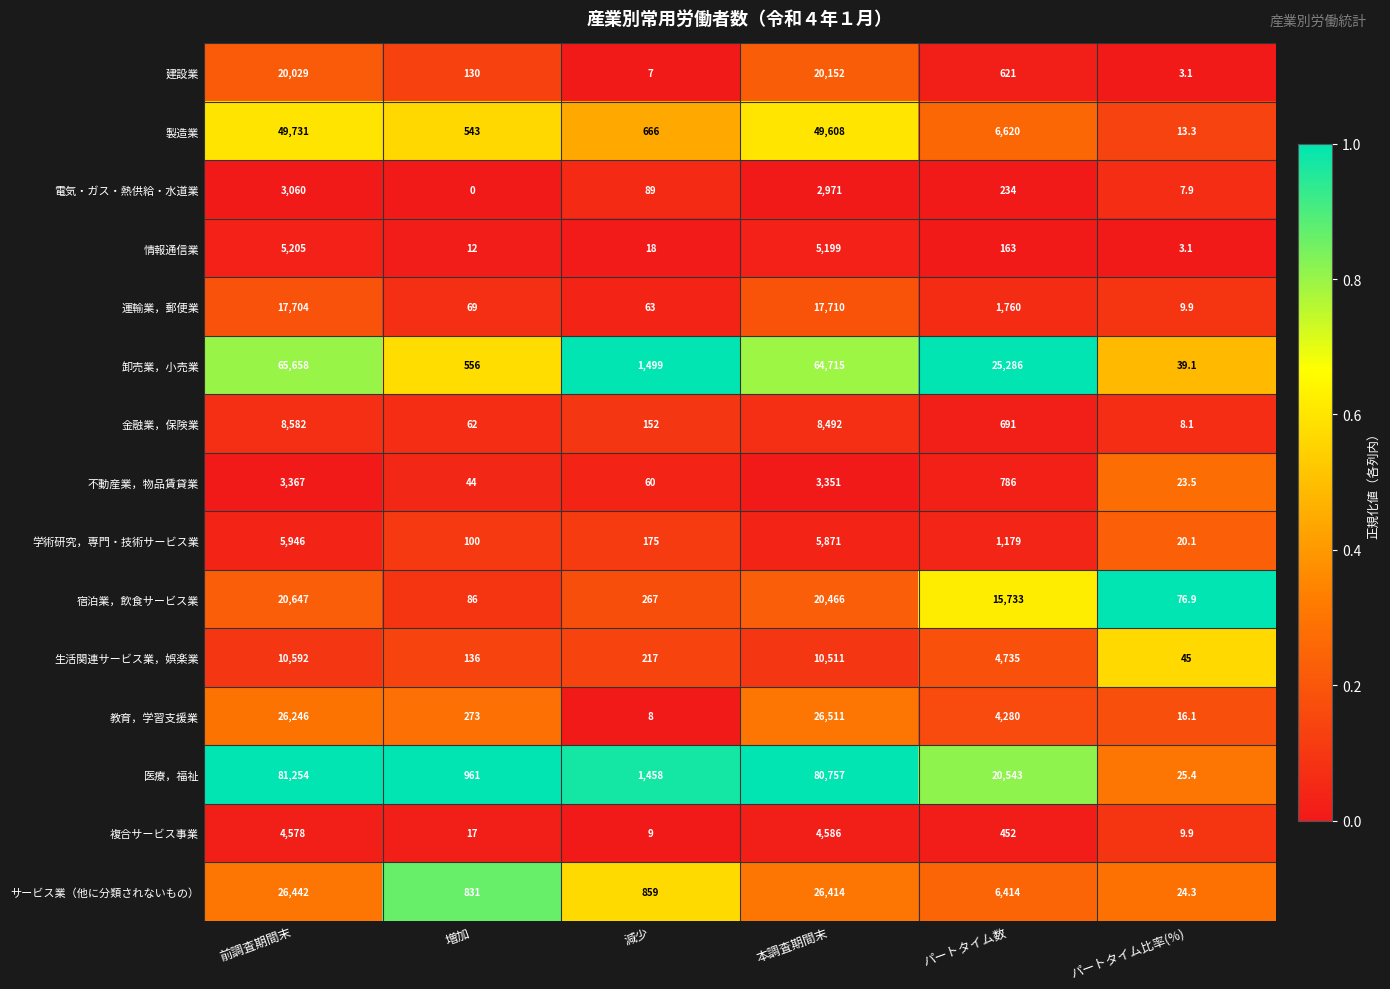

Which series changed the most between 本調査期間末 and パートタイム比率(%)?

医療，福祉